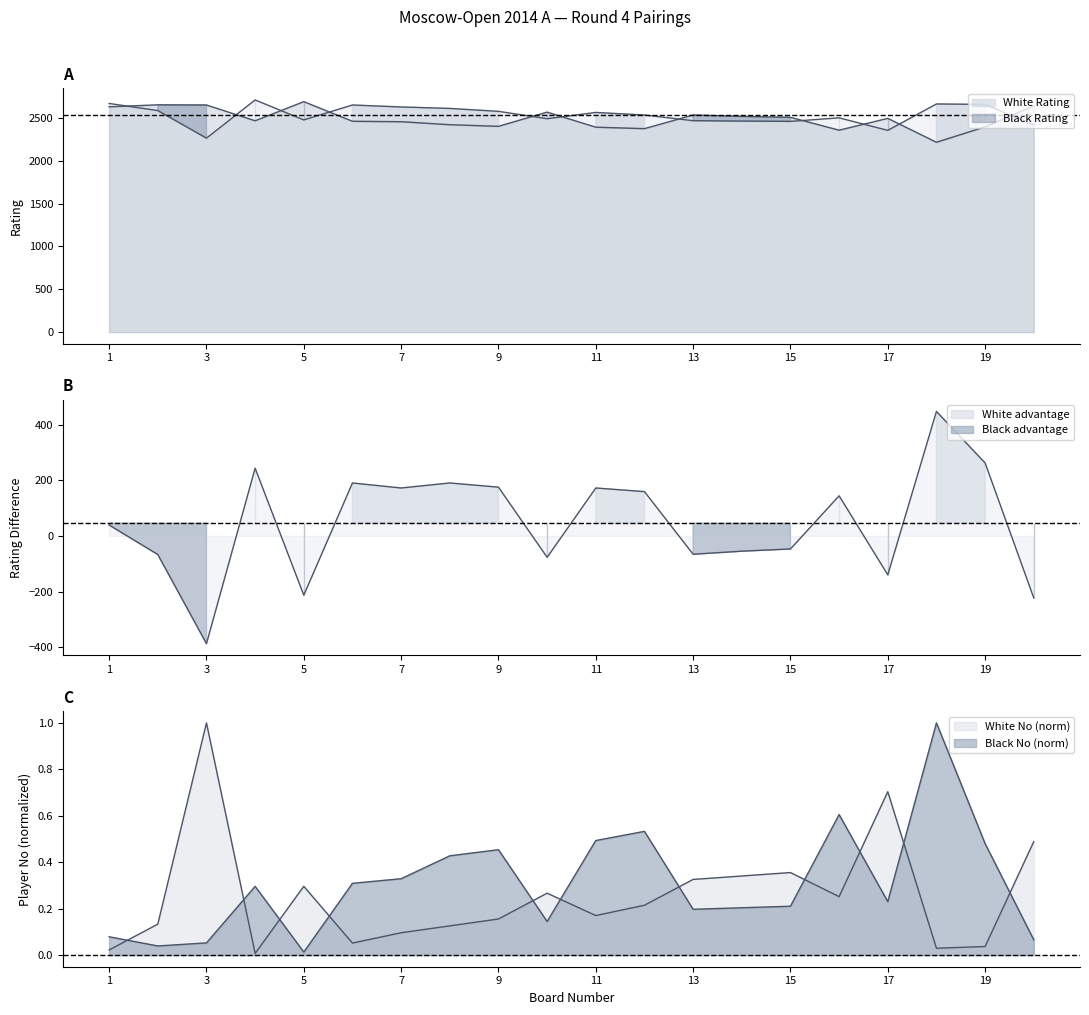

Where do White No and Black No first cross each other?

1 and 2